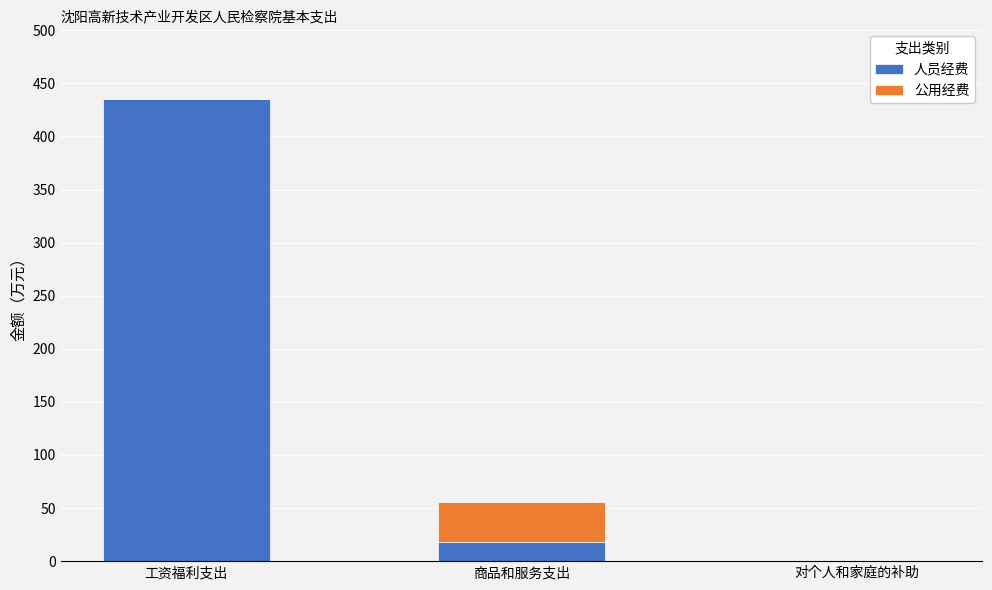

Which category has the highest value in the 人员经费 series?

工资福利支出